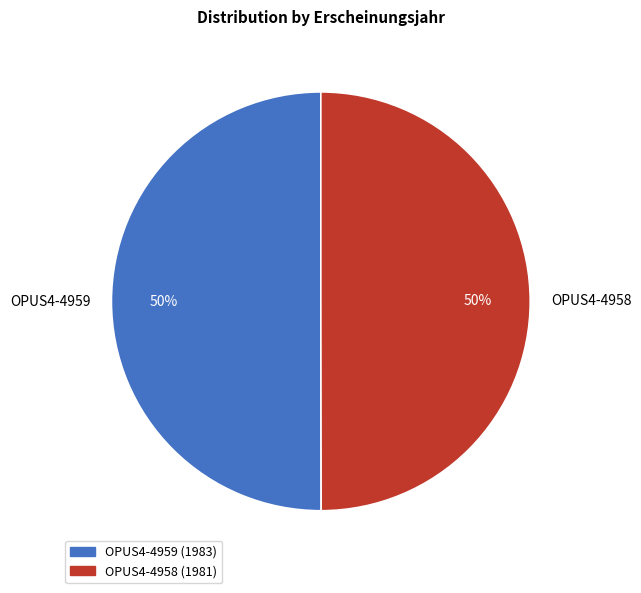

To the nearest percent, what is the combined percentage of OPUS4-4958 and OPUS4-4959?

100%